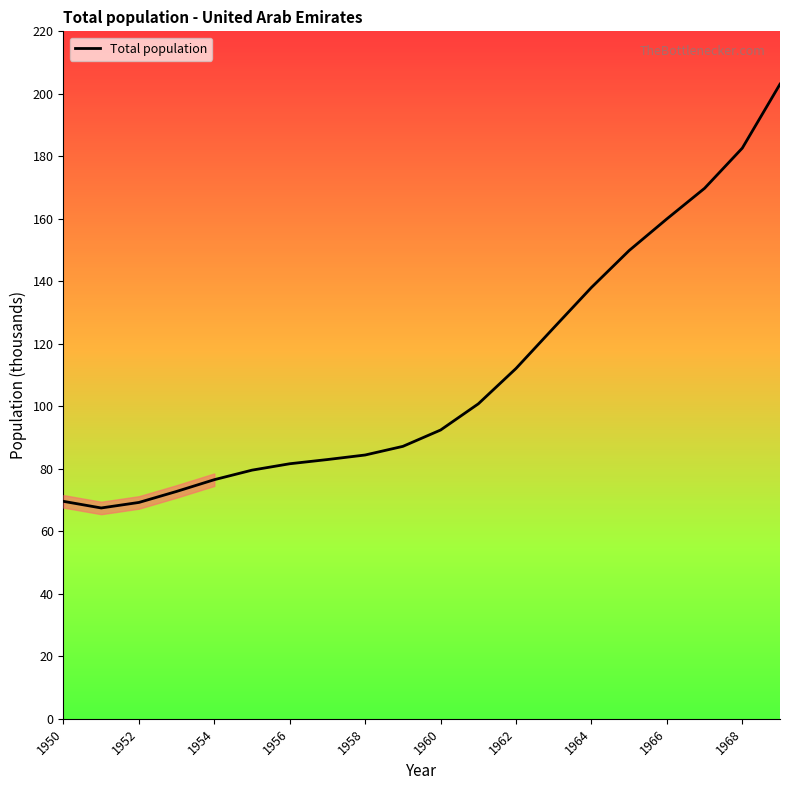

What is the minimum value shown in the chart?

67.5